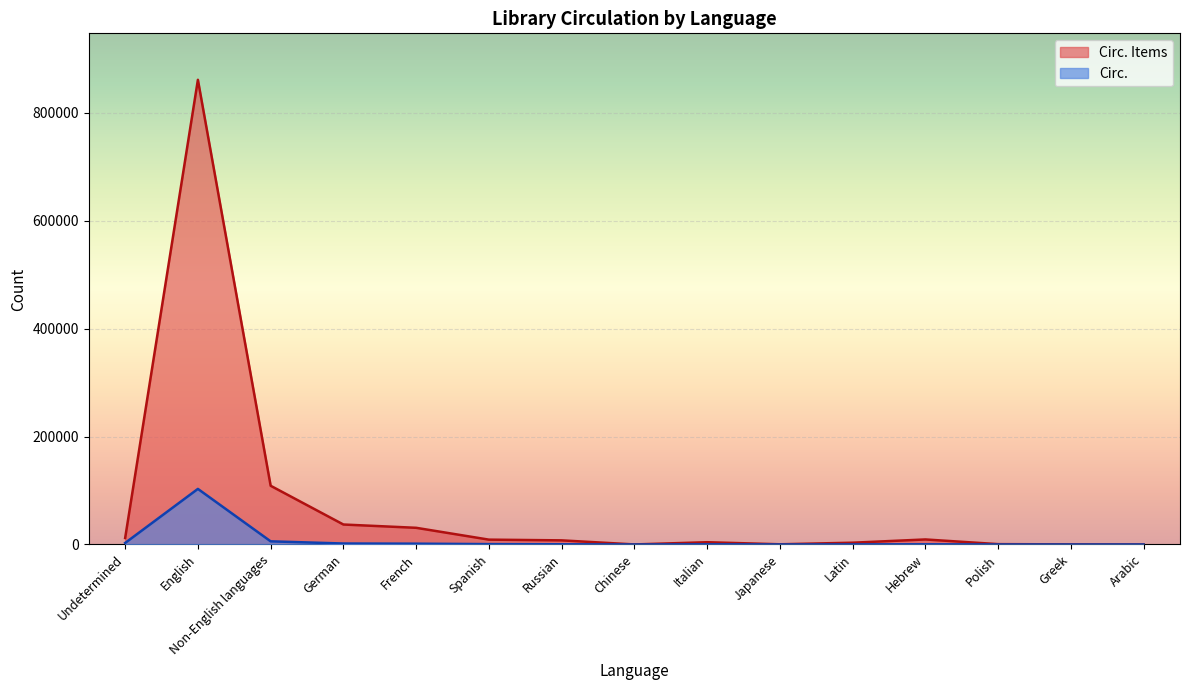

Rank the series by their average value, from lowest to highest.

Circ., Circ. Items